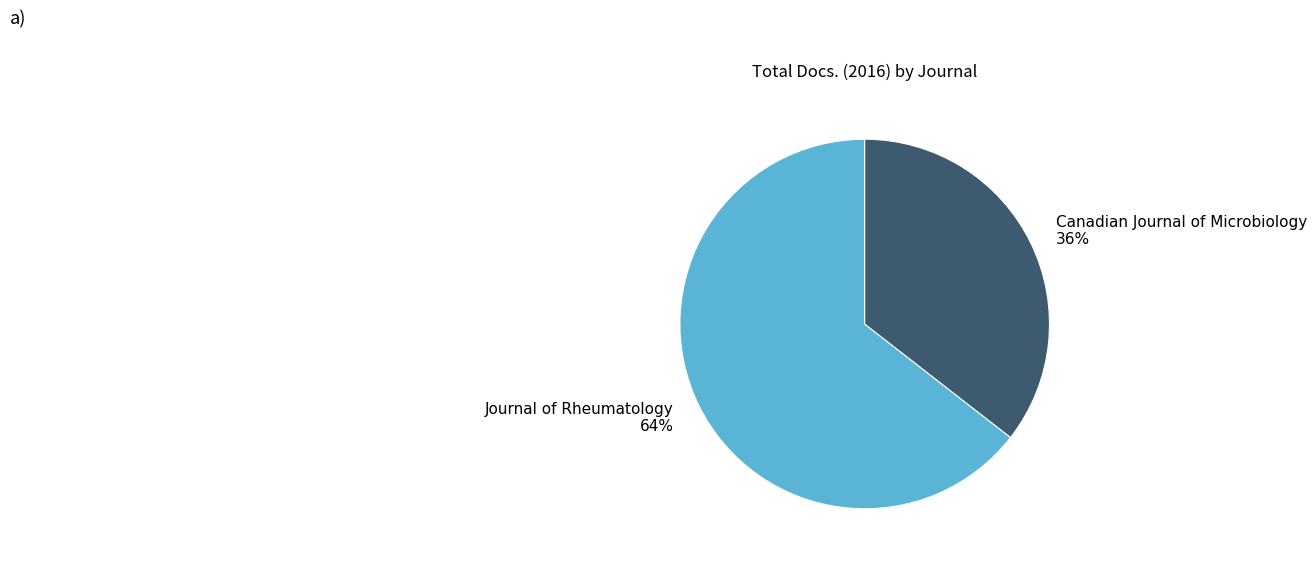

Is the sum of Journal of Rheumatology 64% and Canadian Journal of Microbiology 36% greater than half?

Yes